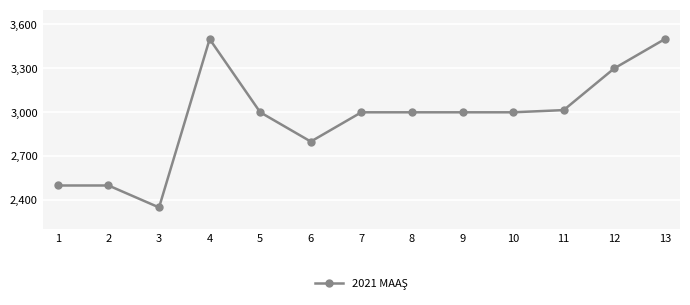

What is the approximate value at 4?

3500